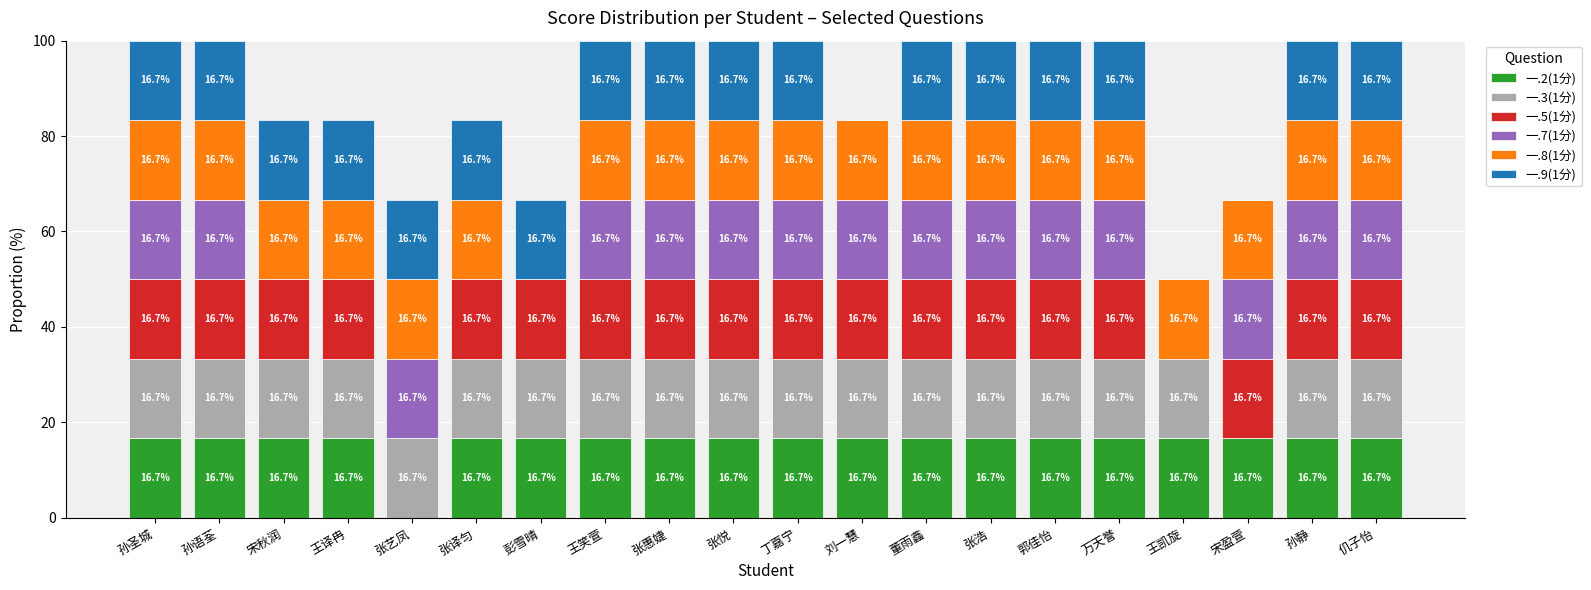

The value of 一.2(1分) at 孙语荃 is 10.5. True or false?

False